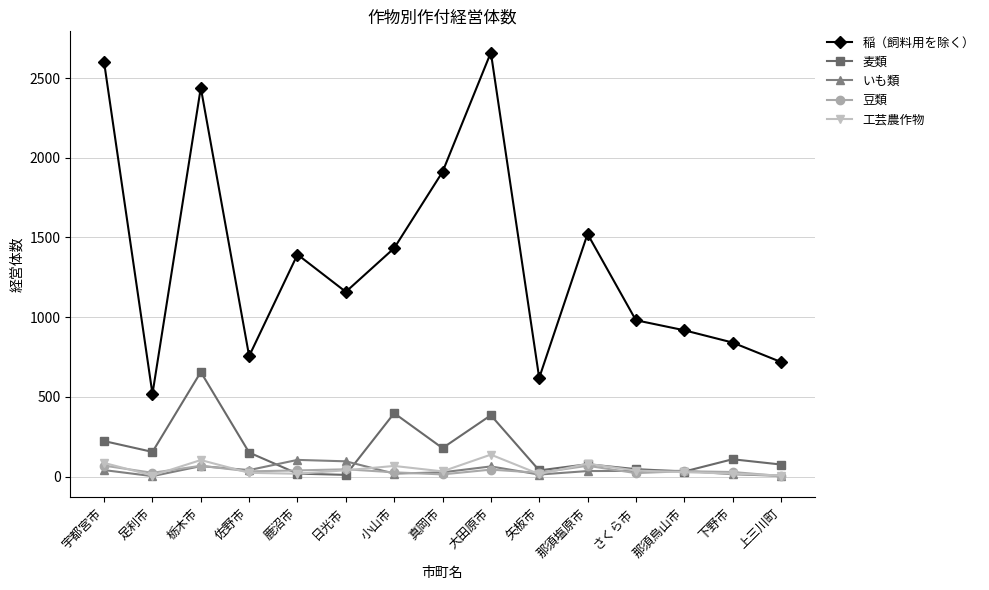

Which series has the largest total across all categories?

稲（飼料用を除く）